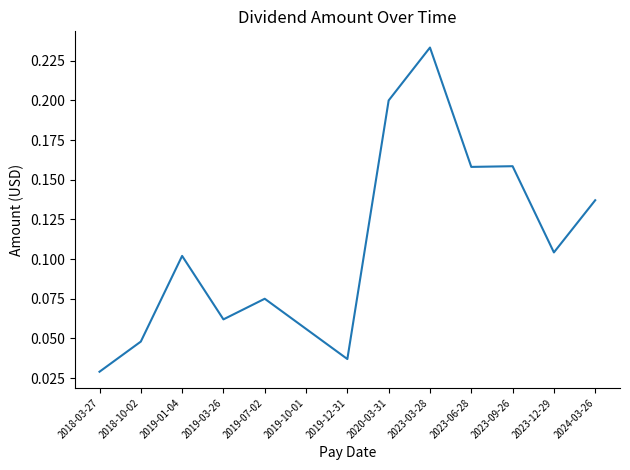

At which label is the value closest to 0?

2018-03-27